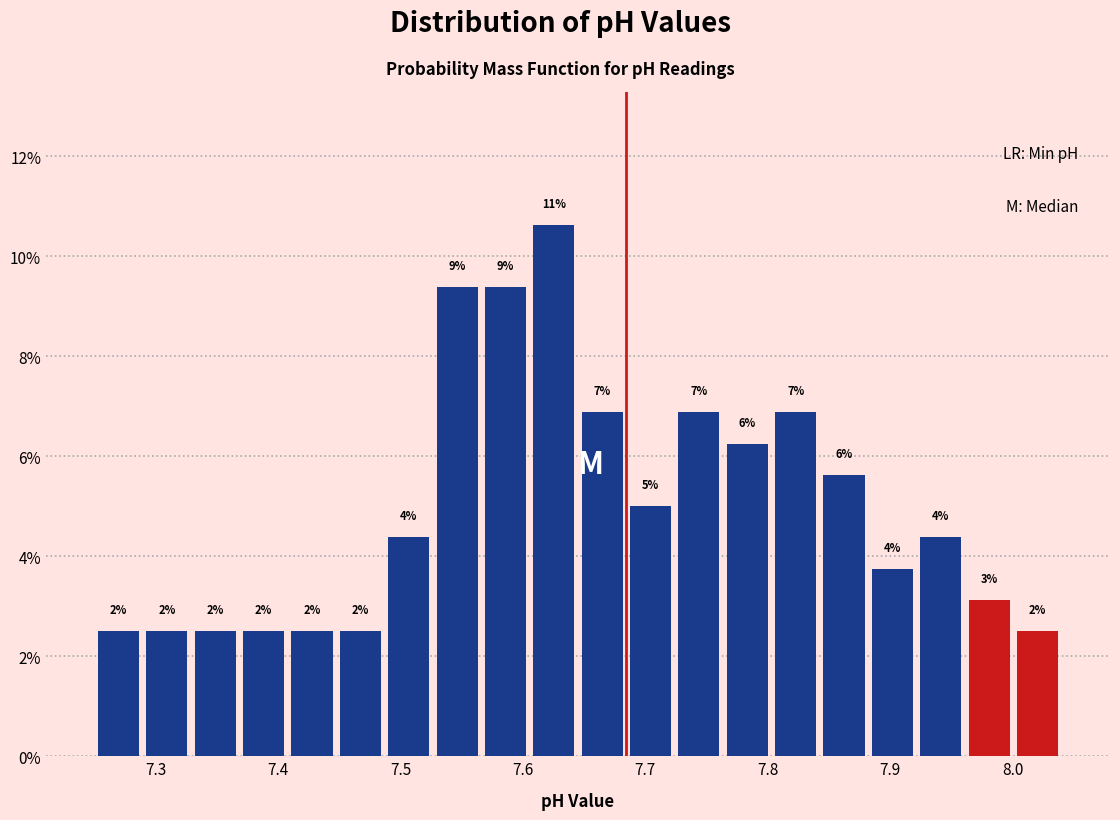

Read against the x-axis, roughly where is the centre of the tallest bar?

7.63